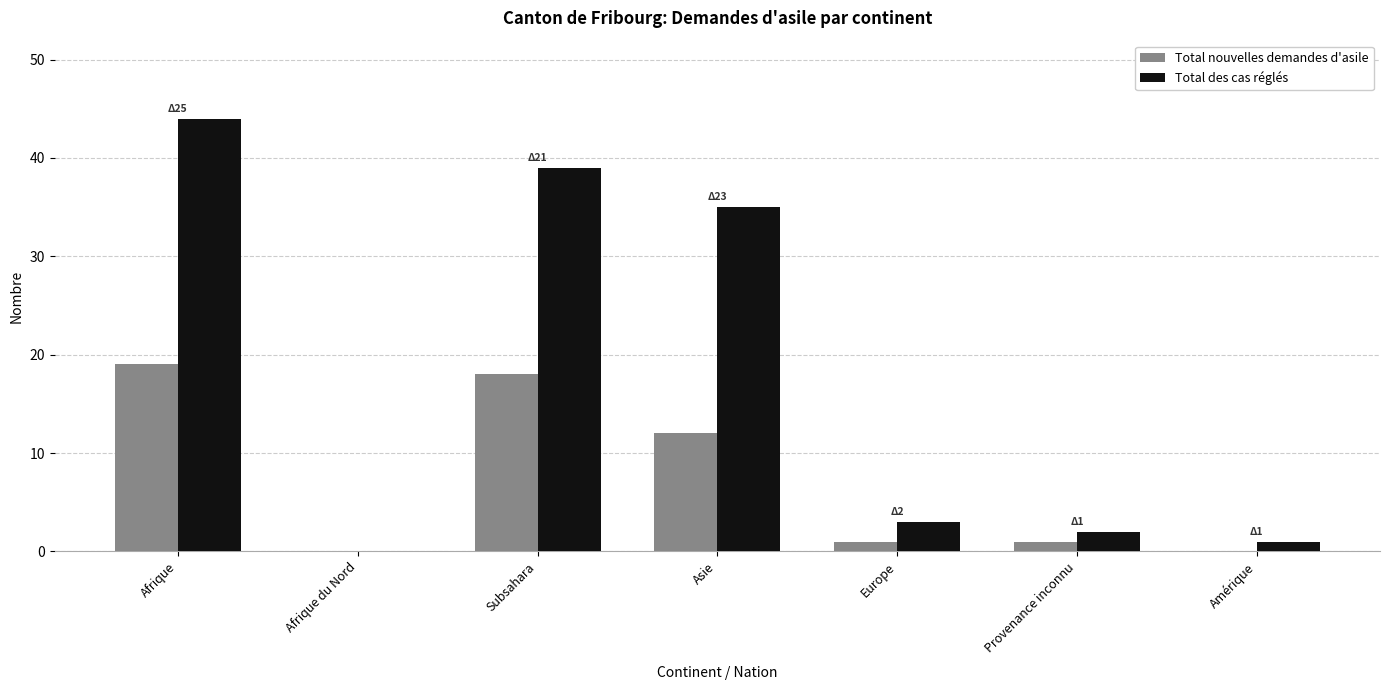

What is the highest value of the Total nouvelles demandes d'asile series?

19